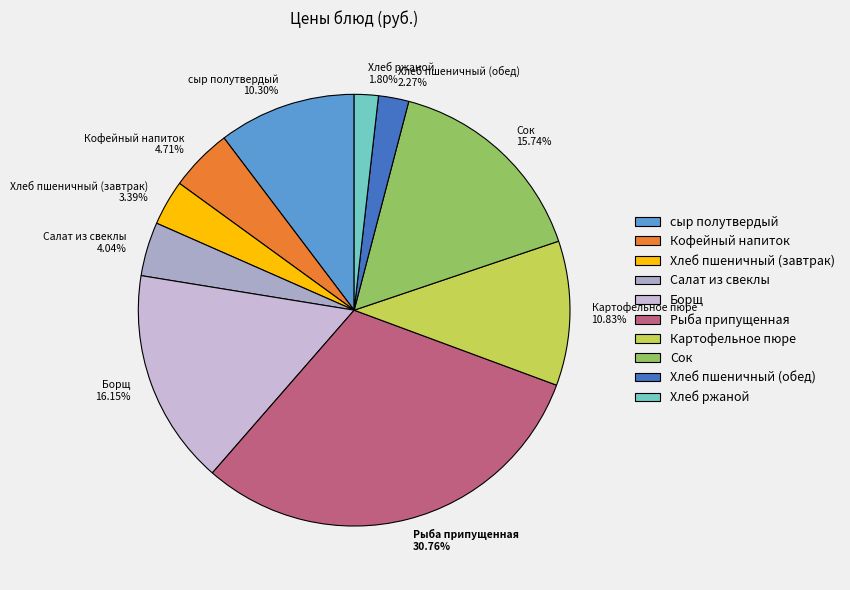

Is there any slice that represents more than half of the pie?

No